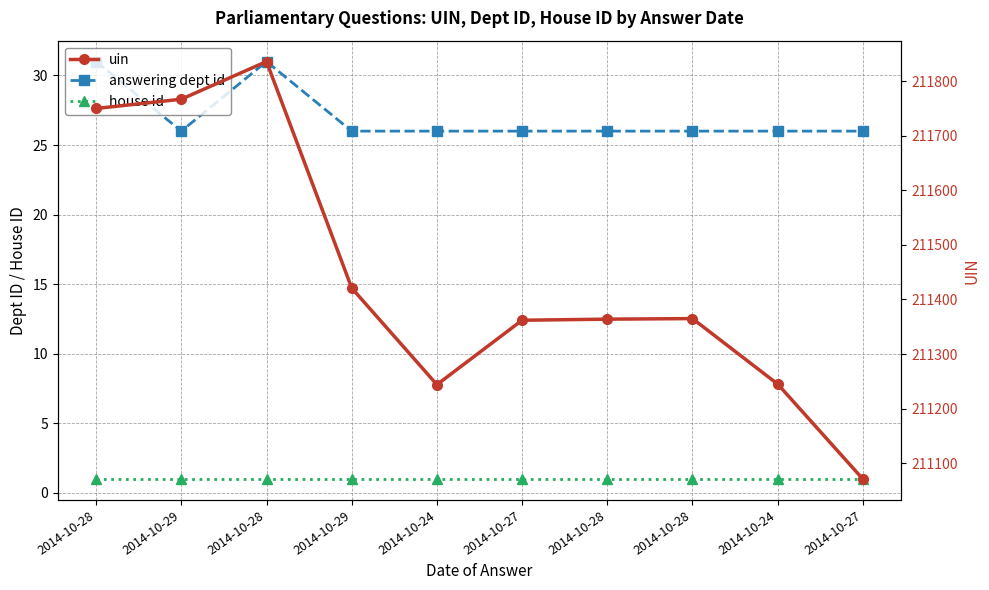

Which series has the largest total across all categories?

uin